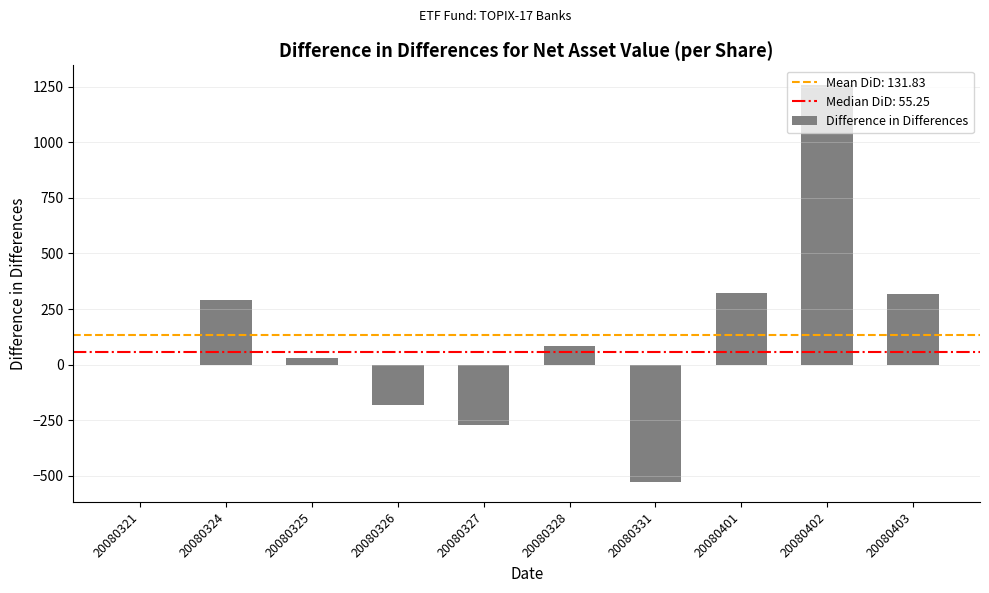

Approximately how many times larger is the value at 20080328 compared to 20080403?

0.3